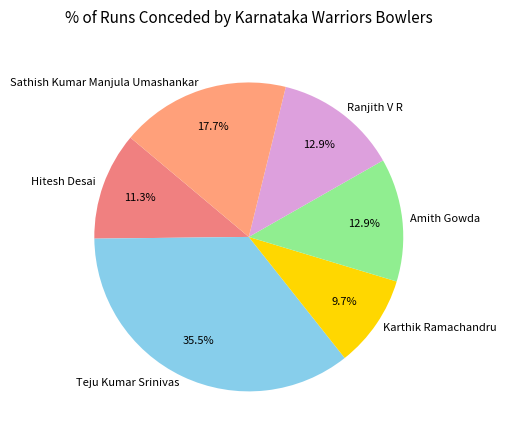

Does any single category account for the majority?

No